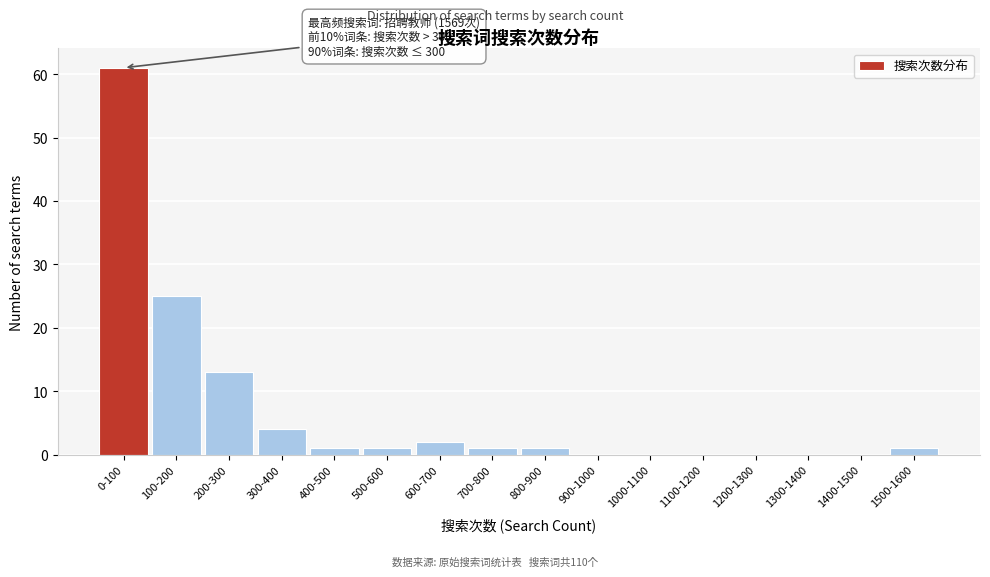

Reading left to right, transcribe all the data shown in this chart.

0-100=61	100-200=25	200-300=13	300-400=4	400-500=1	500-600=1	600-700=2	700-800=1	800-900=1	900-1000=0	1000-1100=0	1100-1200=0	1200-1300=0	1300-1400=0	1400-1500=0	1500-1600=1